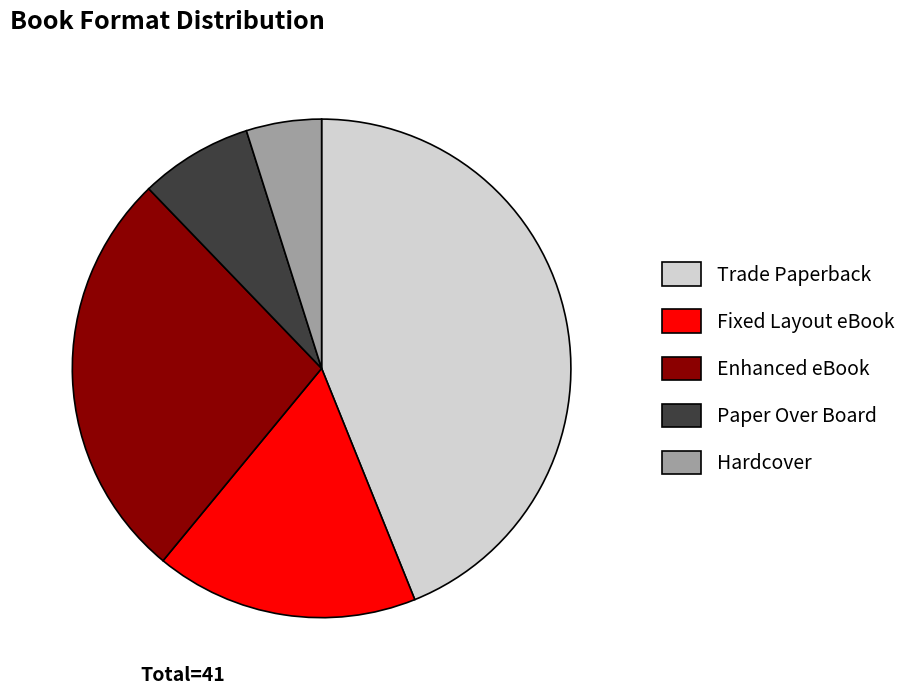

Combined, do Paper Over Board and Enhanced eBook account for over 50%?

No